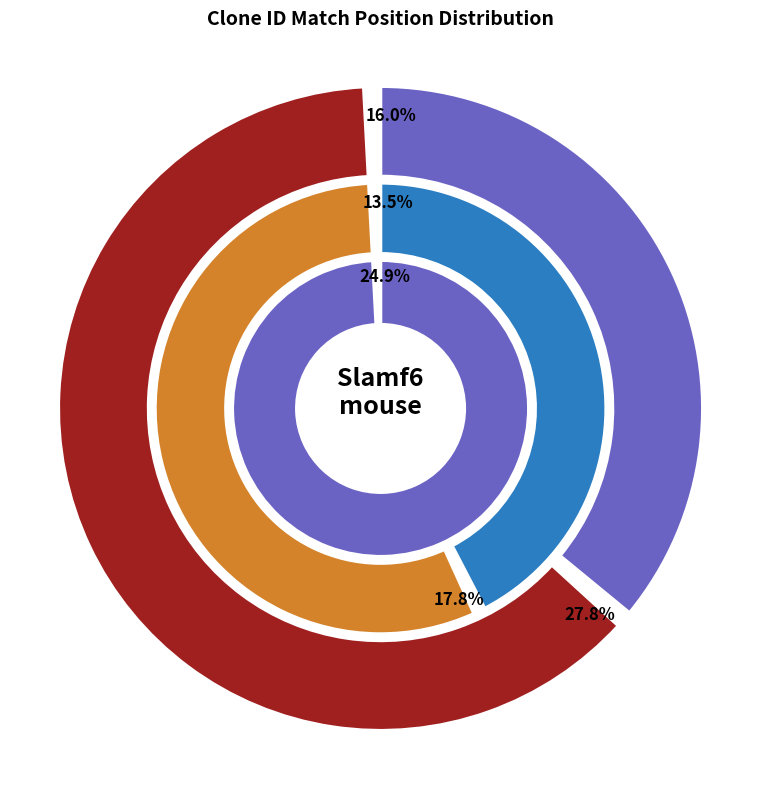

Count the number of slices in the pie.

5